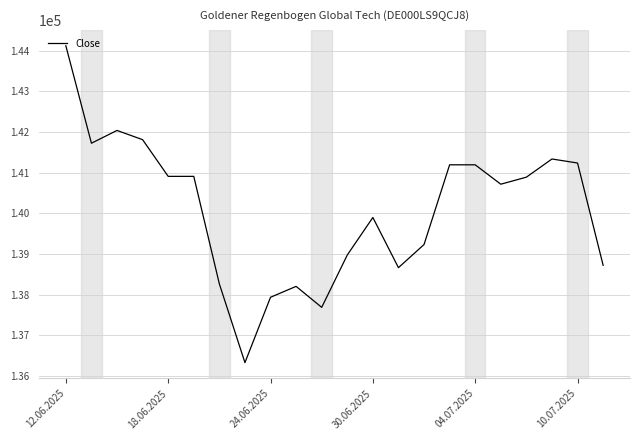

What is the difference between the maximum and minimum values?

7791